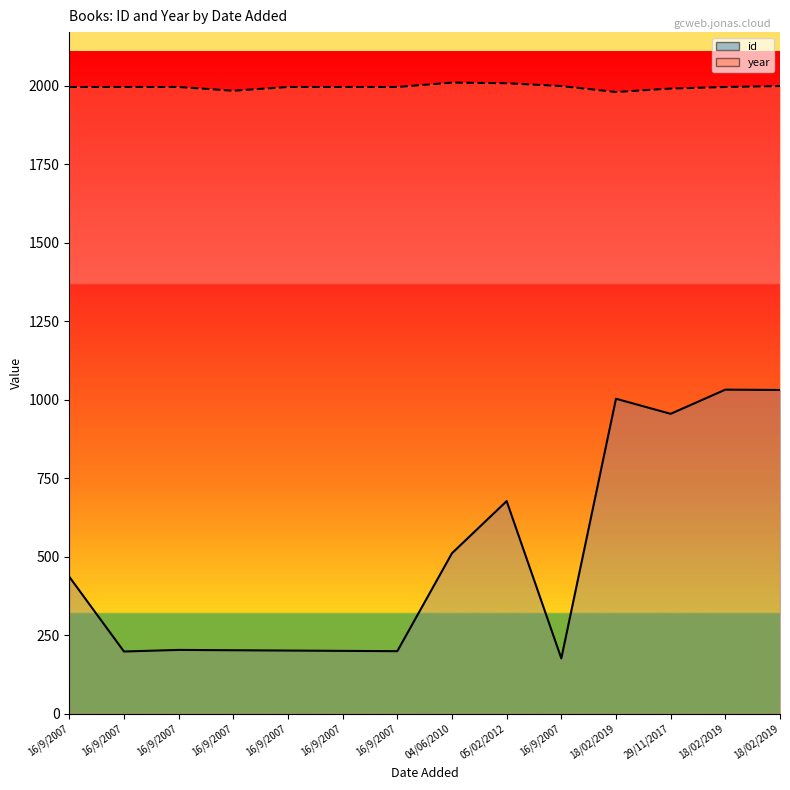

Reading left to right, extract all data points from this chart.

id_line: 436	198	203	202	201	200	199	511	677	176	1003	955	1032	1031
year_line: 1996	1996	1996	1984	1996	1996	1996	2010	2008	1999	1980	1991	1996	1999